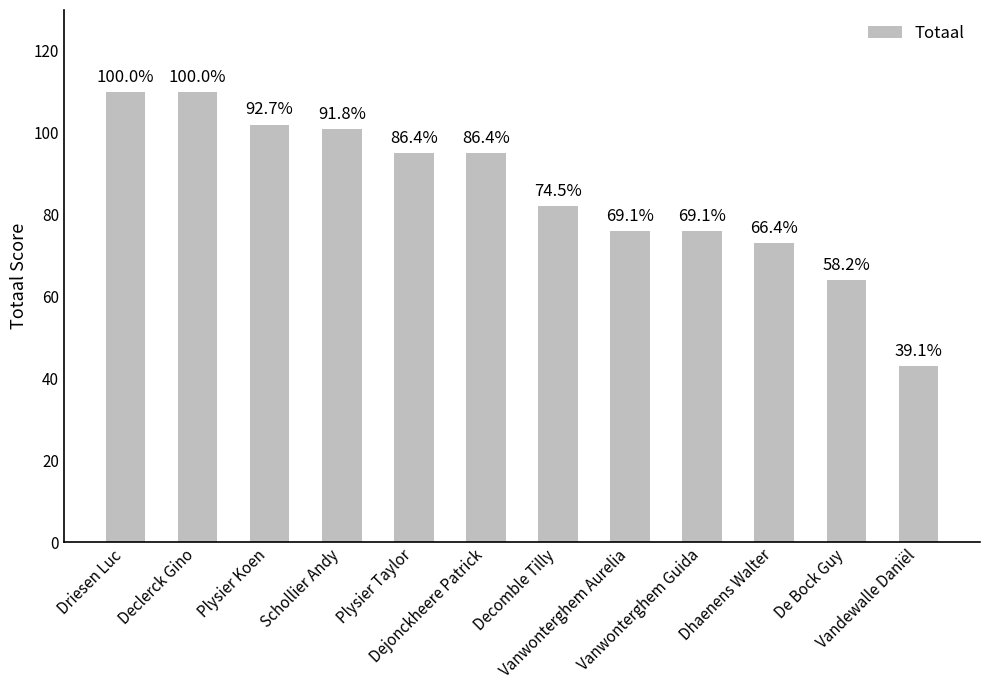

Which category has the lowest value across all series?

Vandewalle Daniël